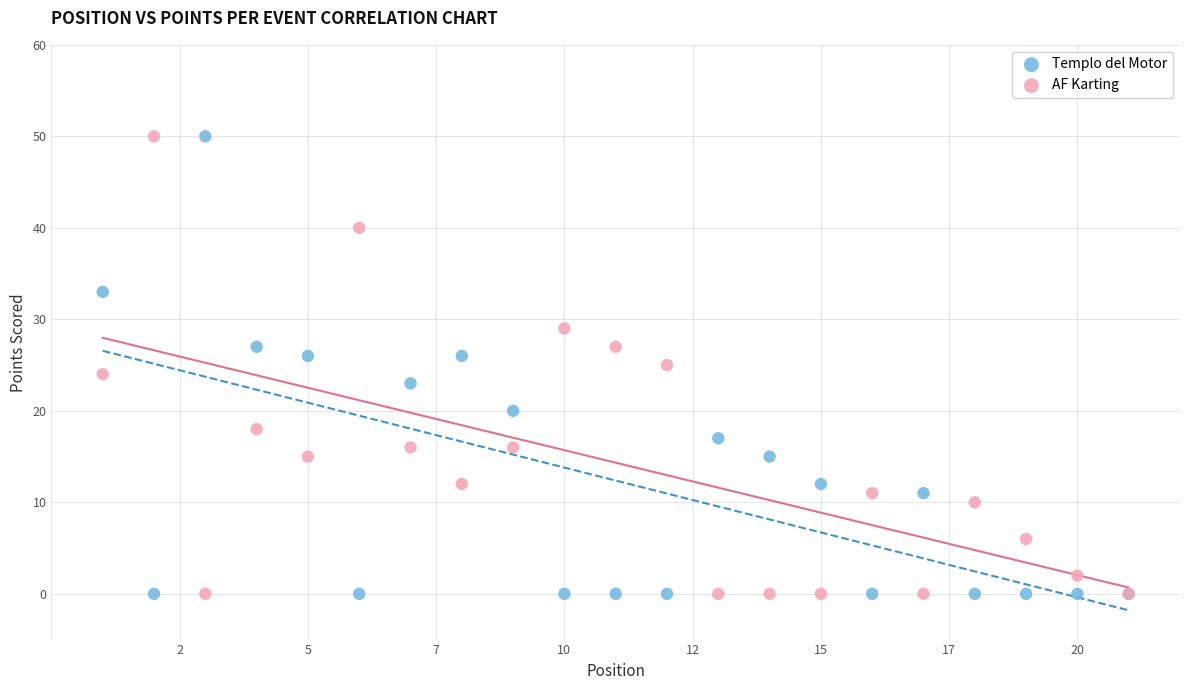

What is the X range (max minus min) for the scatter plot?

20